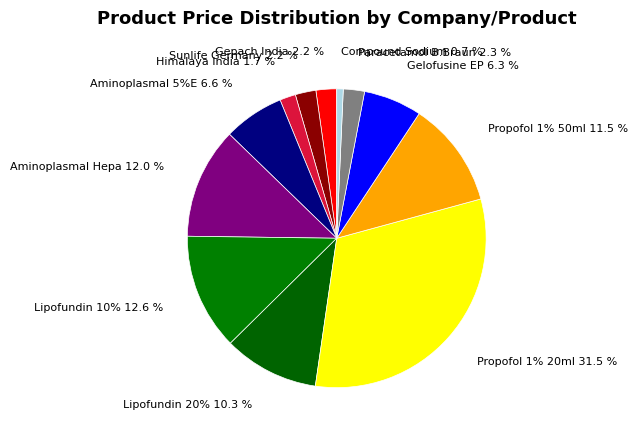

Which slice is the largest?

Propofol 1% 20ml